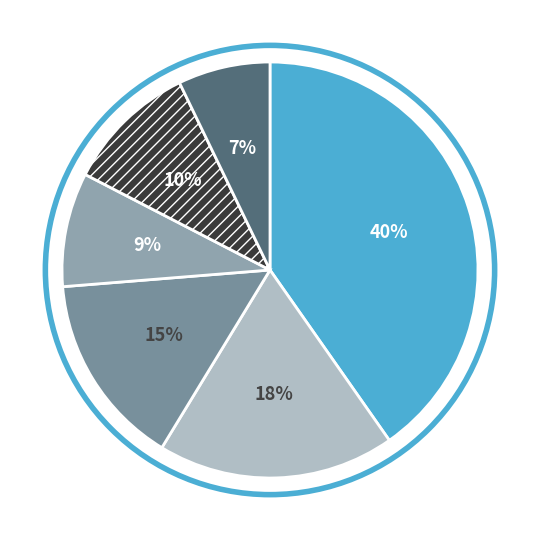

Count the number of slices in the pie.

6